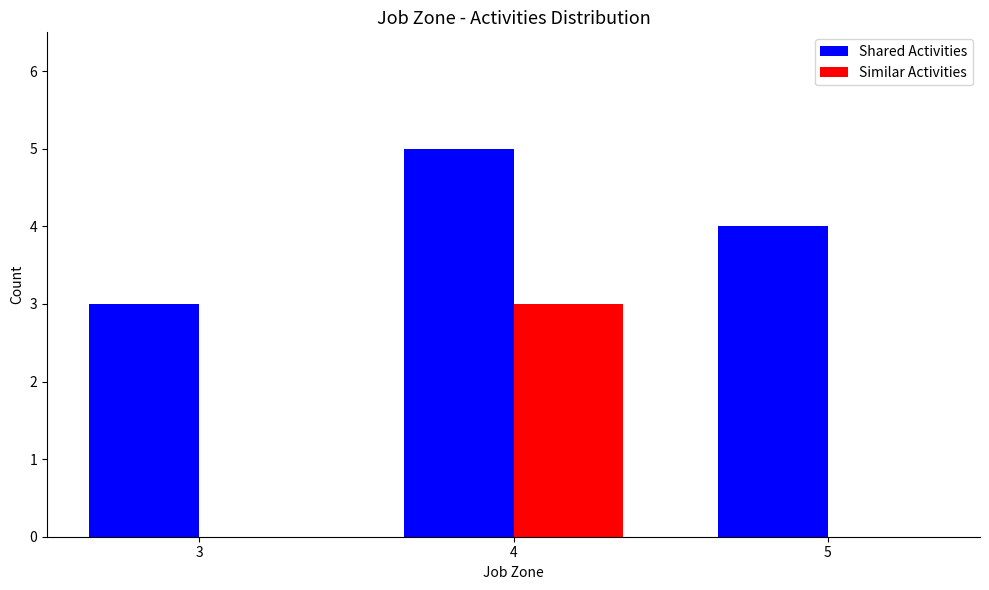

Between 4 and 5, which series saw the biggest shift?

Similar Activities